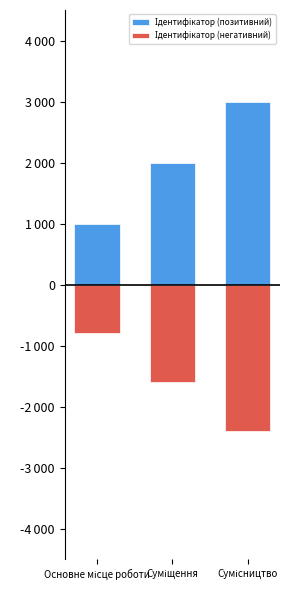

Reading right to left, extract all data points from this chart.

Ідентифікатор (позитивний): 3000	2000	1000
Ідентифікатор (негативний): -2400	-1600	-800